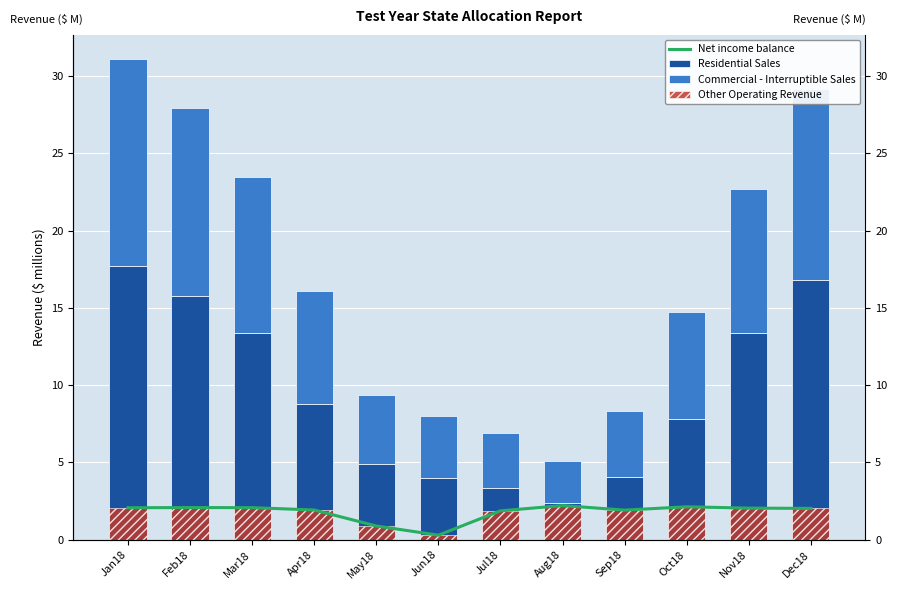

What position from the right is Apr18?

9